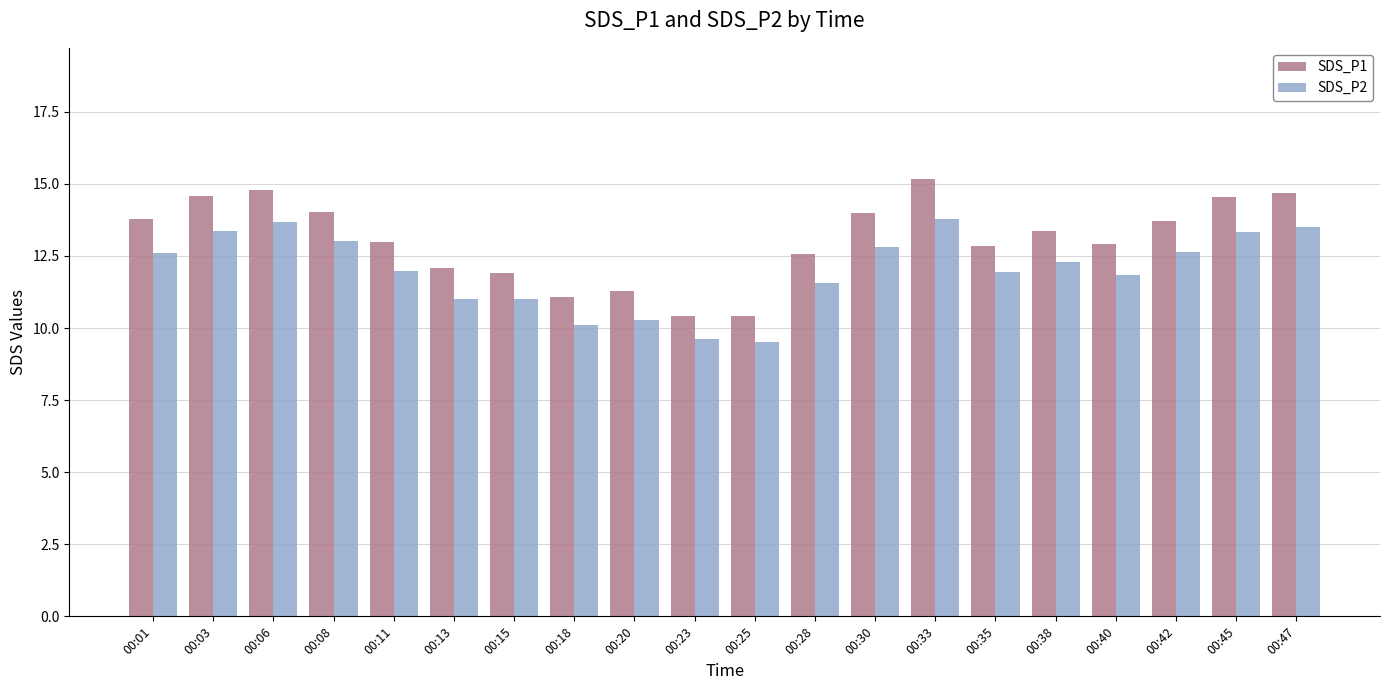

What is the difference between the second highest and minimum values in the SDS_P1 series?

4.4